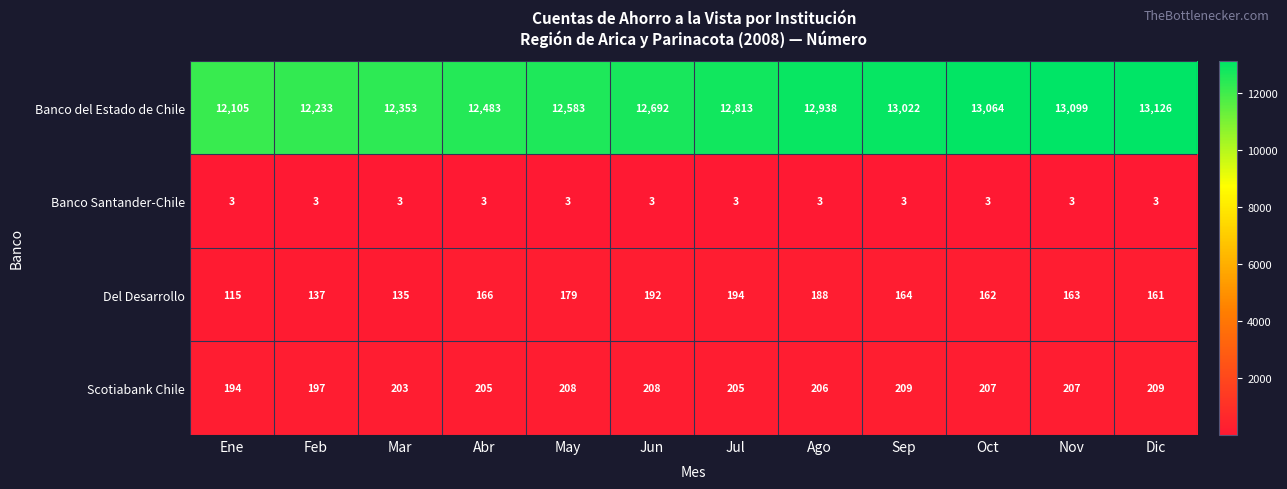

Where is Scotiabank Chile nearest to the value 201?

Mar